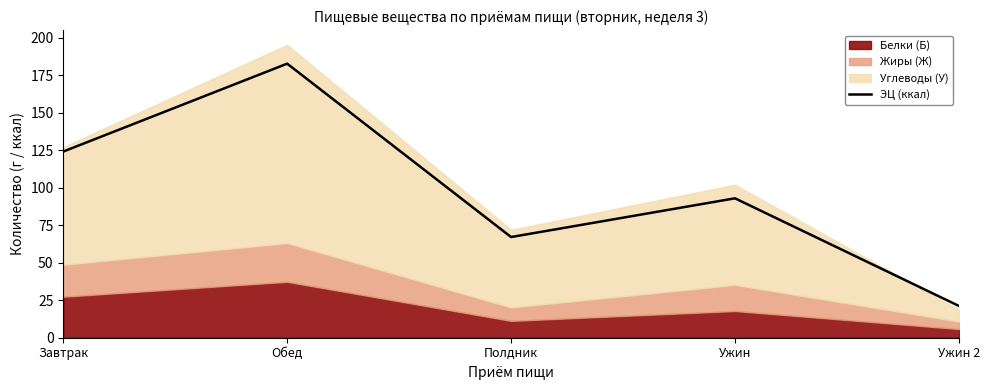

How many values are below 92?

2